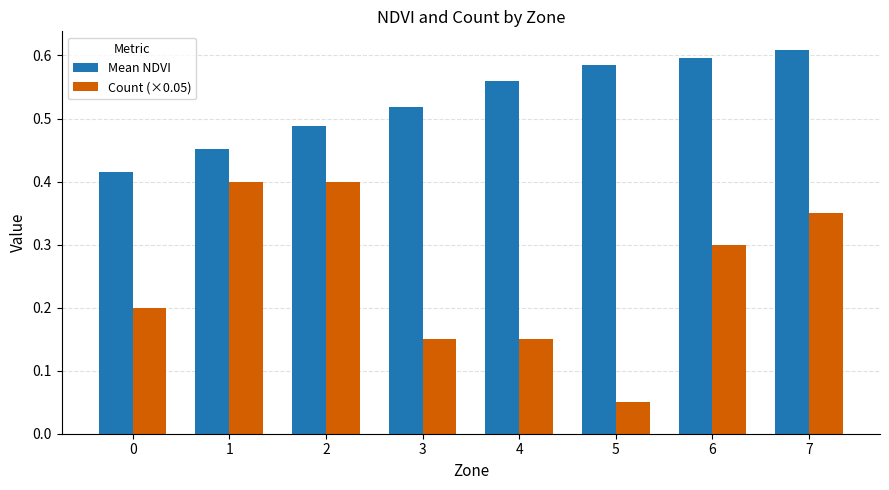

Which series changed the most between 0 and 7?

Mean NDVI